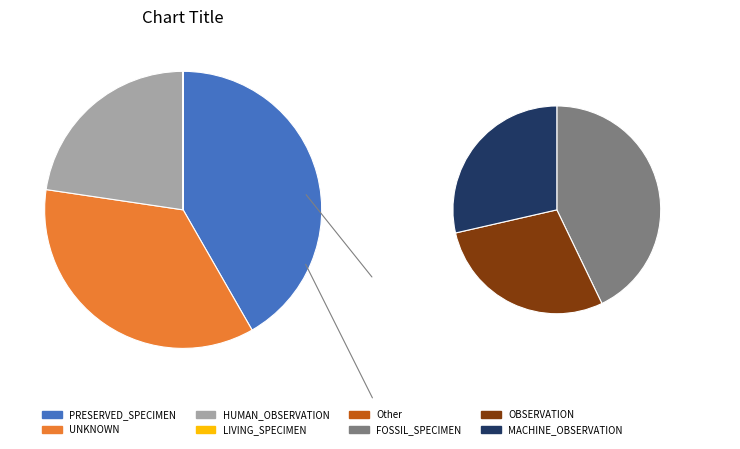

What is the change in value from HUMAN_OBSERVATION to LIVING_SPECIMEN?

-4565